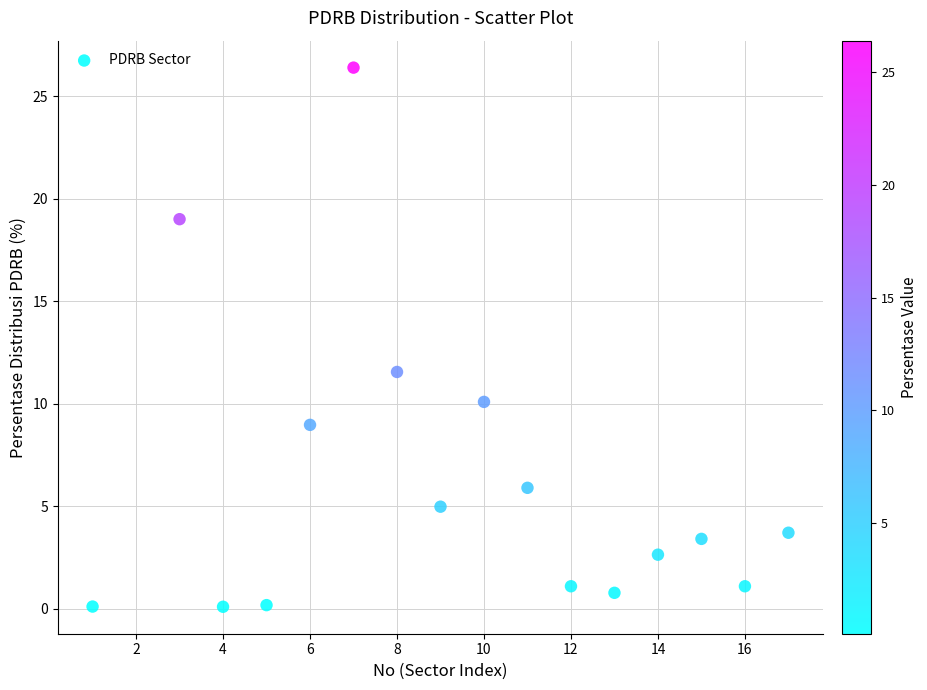

What is the range of X values (max minus min)?

16.0